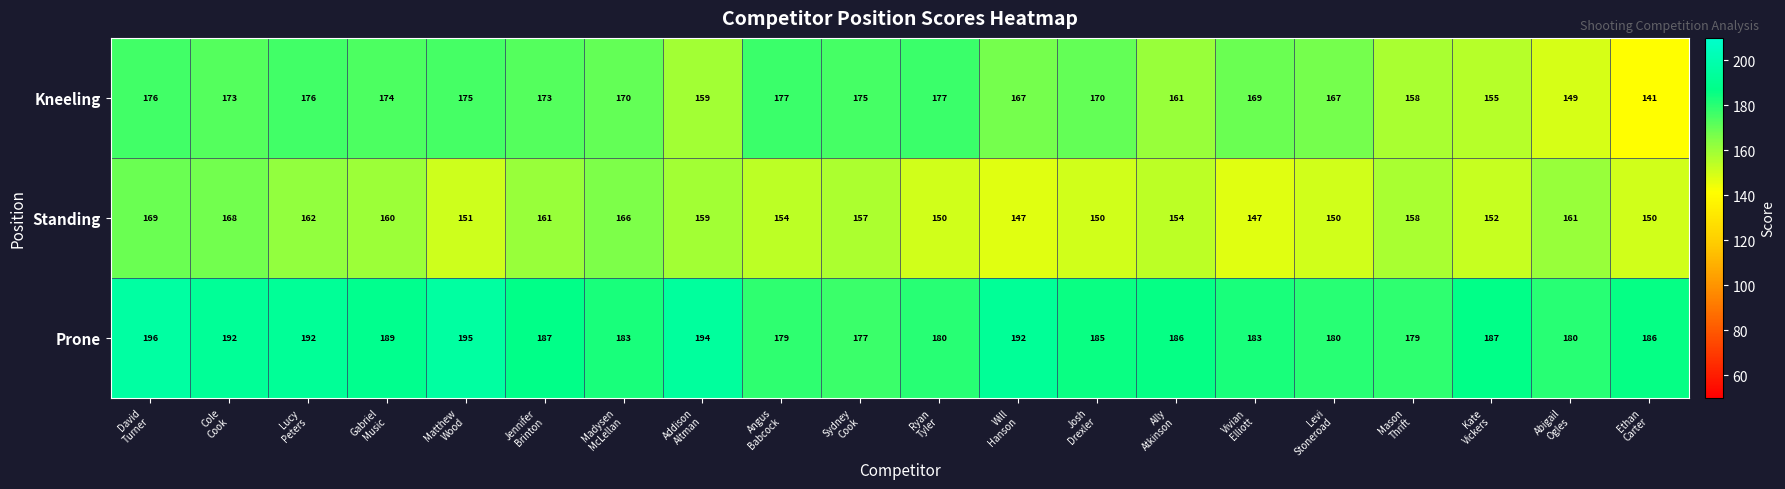

How many categories are shown in the chart?

20